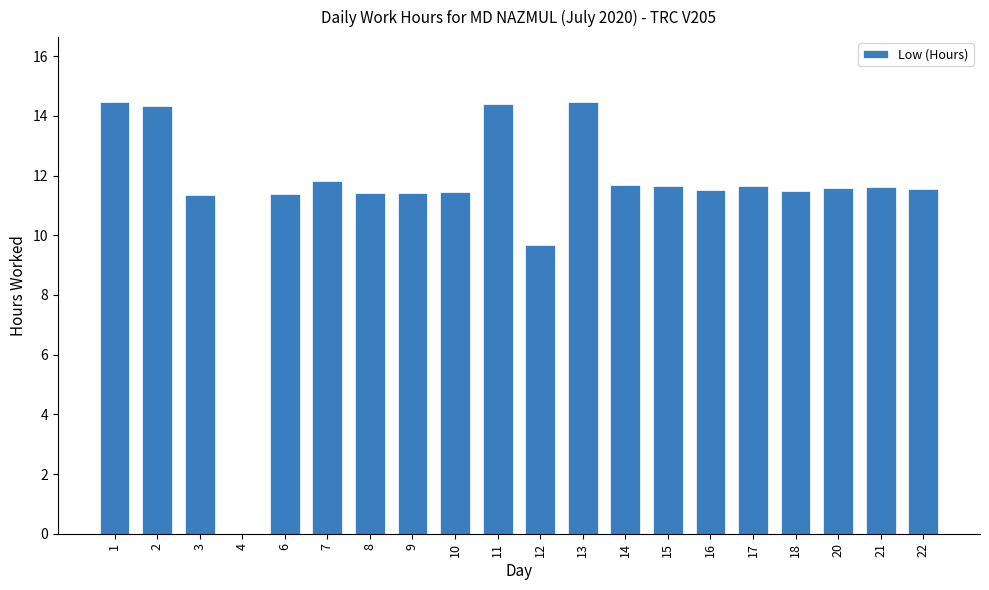

What value does the data have at 12?

9.7